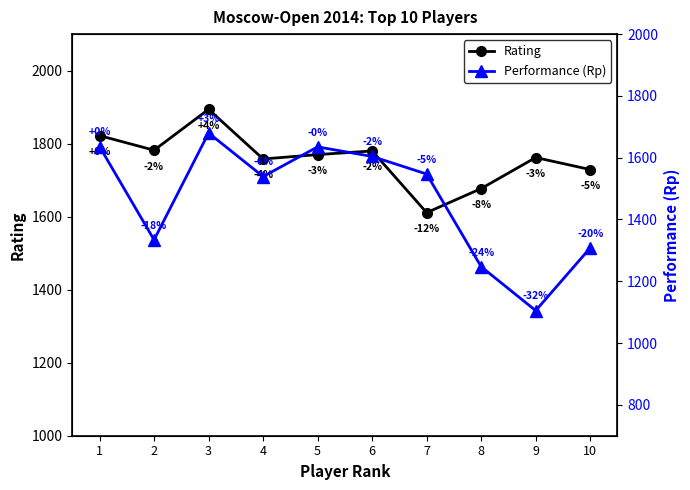

True or false: Performance (Rp) and Rating intersect in this chart.

False